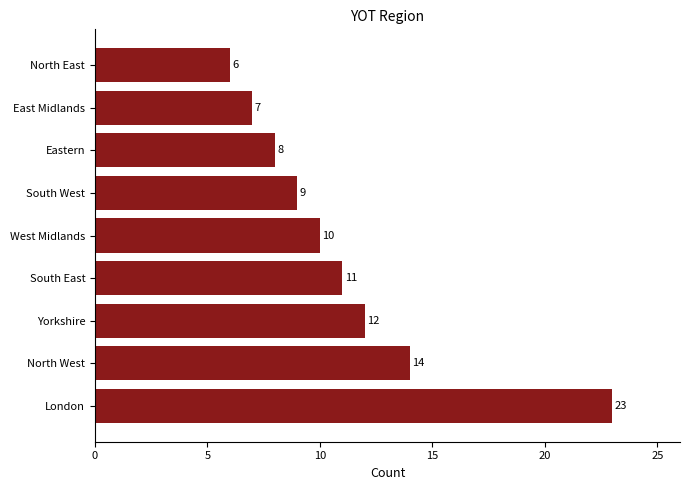

At which label is the value closest to 14?

North West